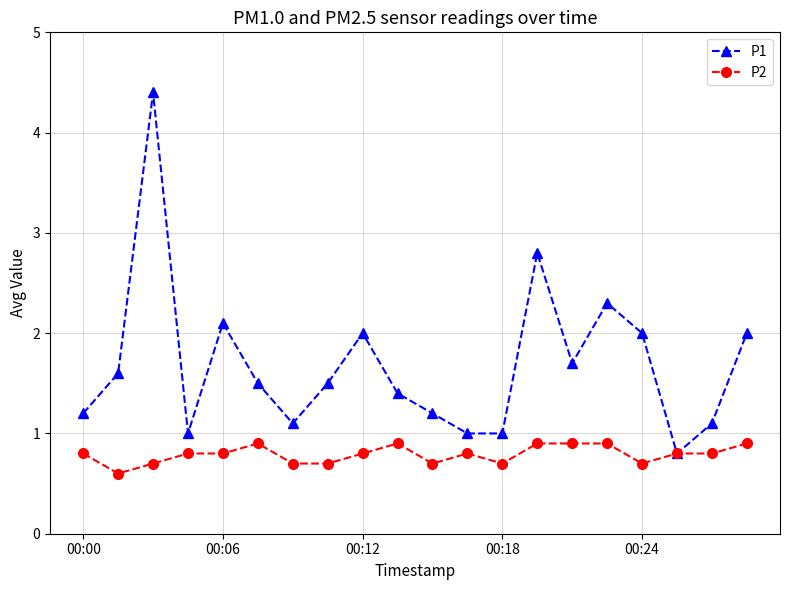

Which series has the largest total across all categories?

P1